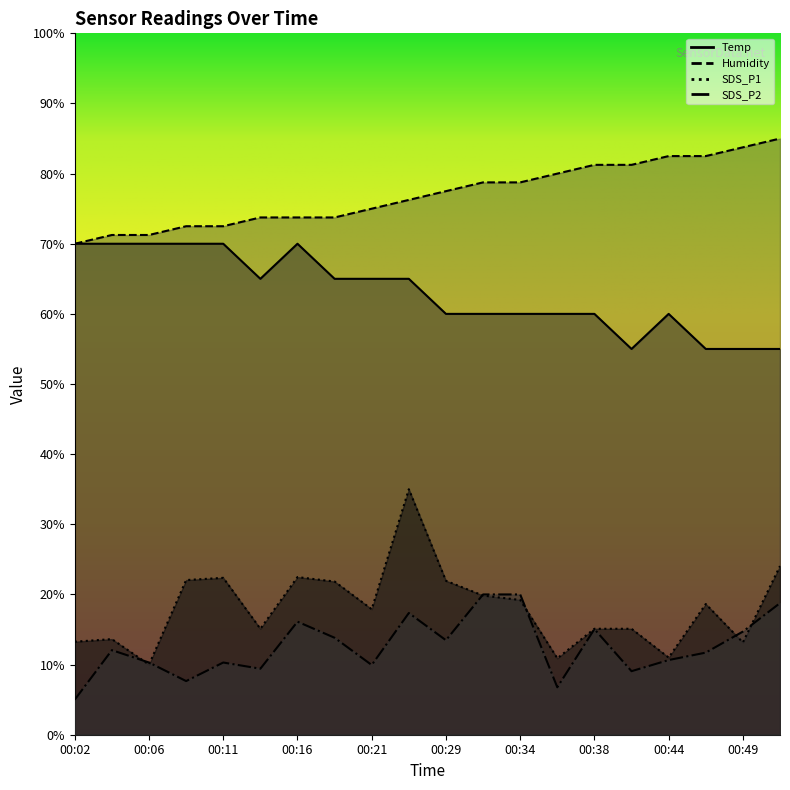

What is the value of the Temp point at the 1st from the left?

70.0